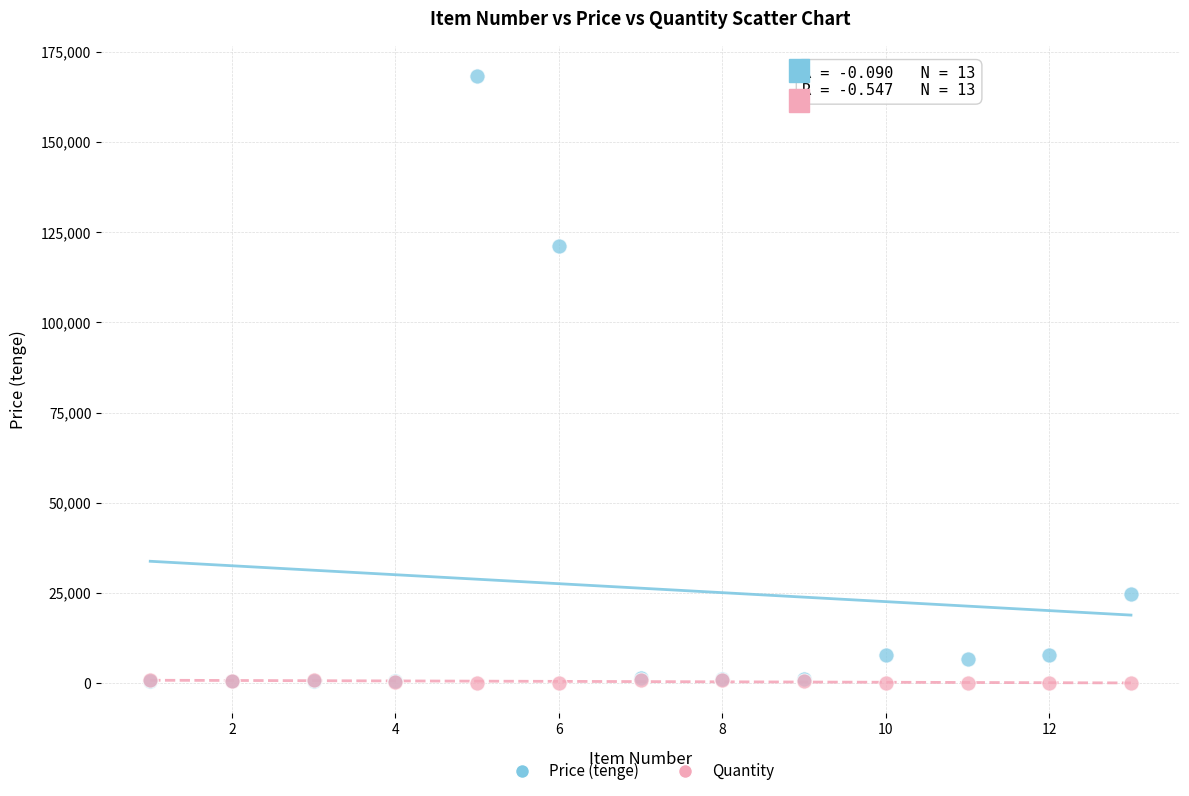

Which series reaches the maximum Y coordinate?

Price (tenge)